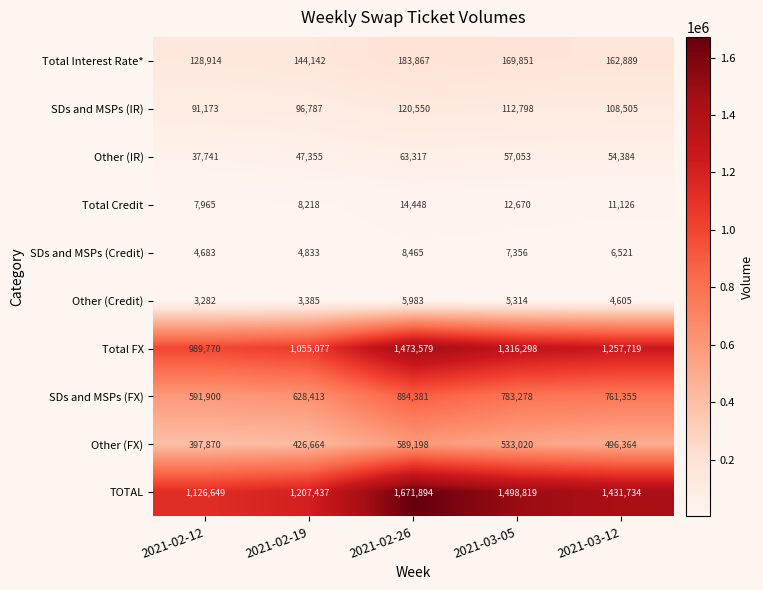

The SDs and MSPs (IR) series shows 91173 at 2021-02-12. True or false?

True